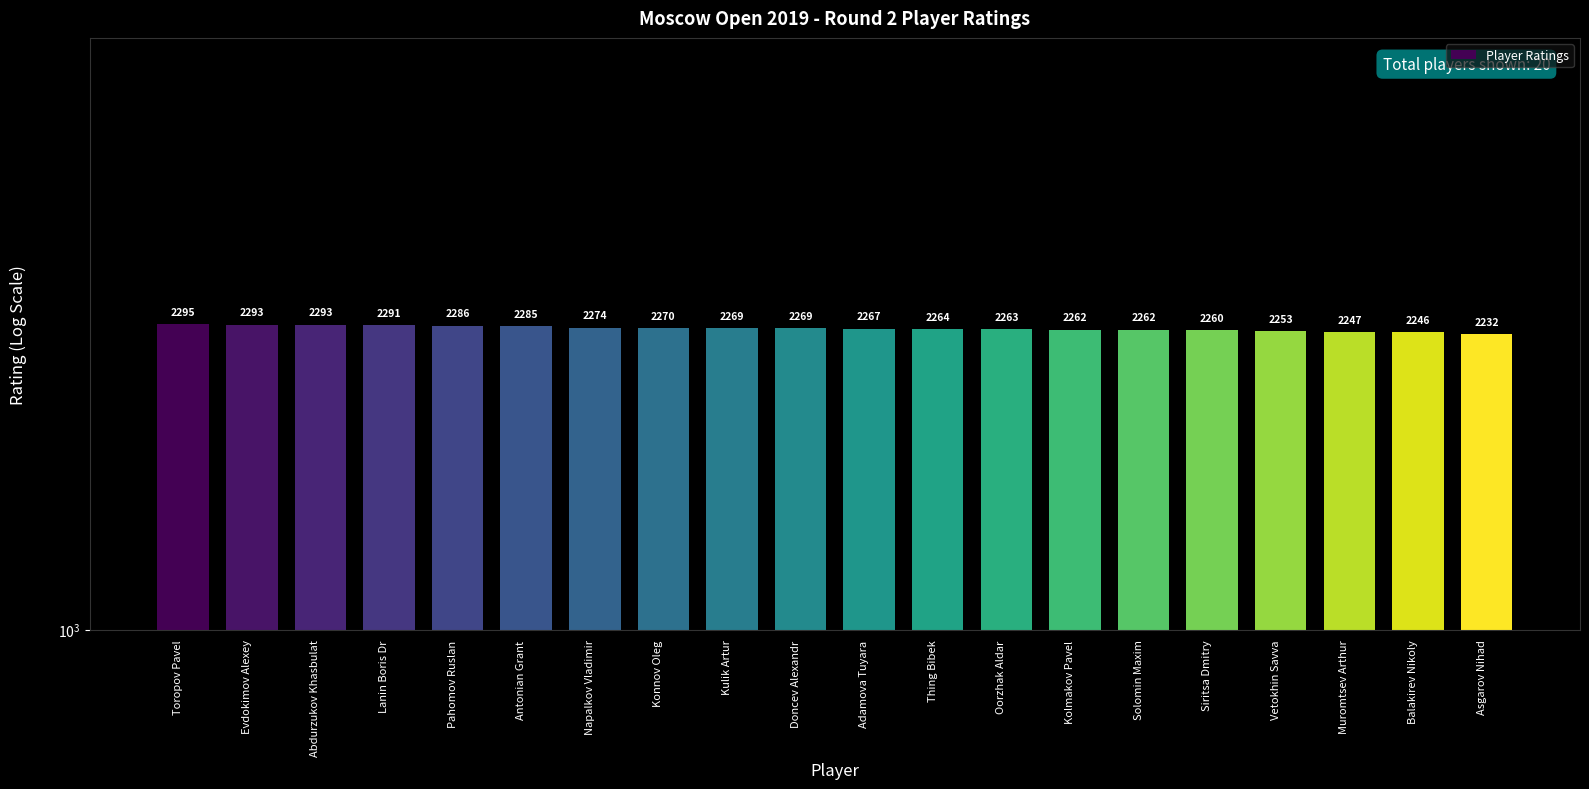

At which label does the data first exceed 2269?

Toropov Pavel